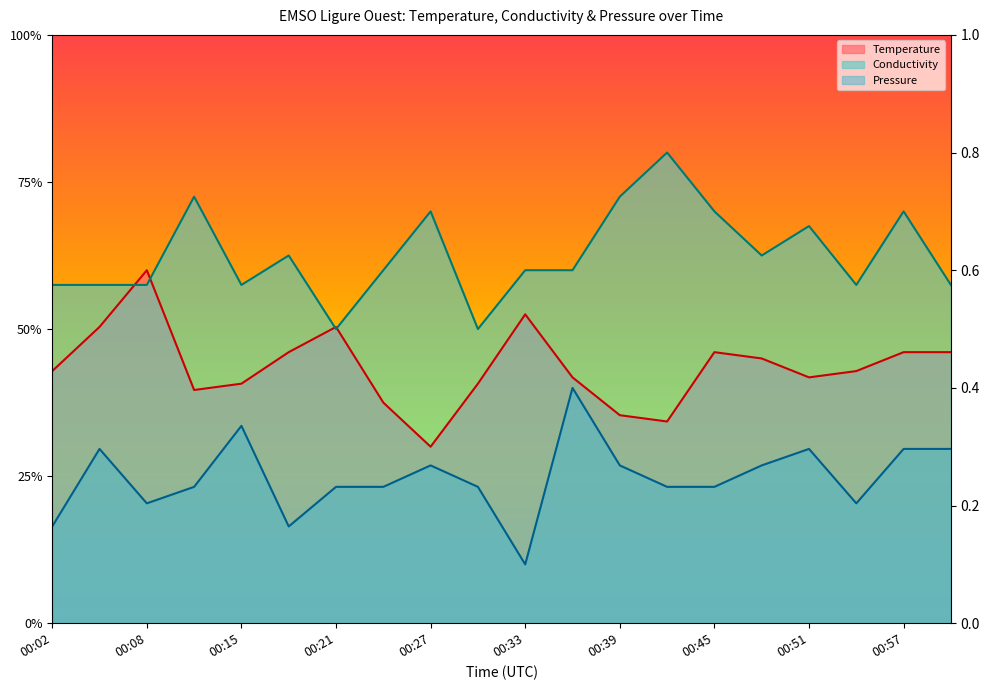

At 00:36, list the series in order from largest to smallest.

Conductivity, Temperature, Pressure